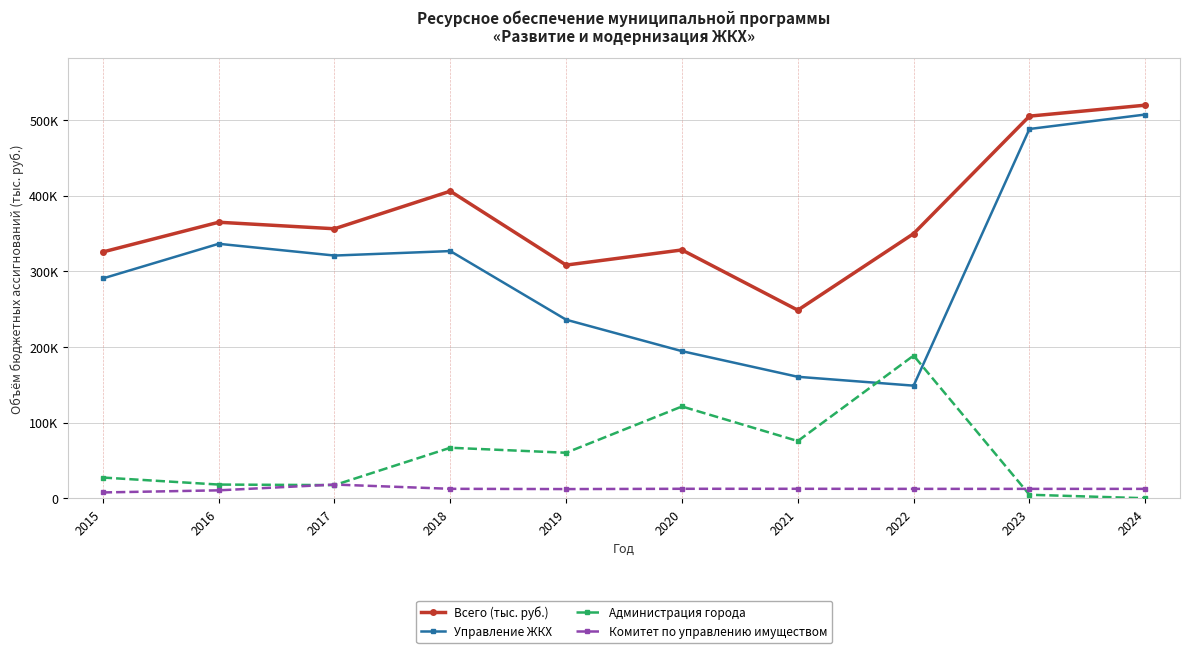

Reading left to right, list all the values displayed in this chart.

Всего (тыс. руб.): 325404.9	364692.8	356065.3	405742.4	308074.4	328084.1	248507.1	349633.1	504884.4	519368.9
Управление ЖКХ: 290416.0	336200.1	320668.0	326587.1	235893.1	194347.0	160460.4	148755.8	487915.2	506998.6
Администрация города: 27339.2	18062.7	17321.0	66714.1	60087.7	121258.6	75568.2	188507.0	4598.9	0.0
Комитет по управлению имуществом: 7649.7	10430.0	18076.3	12441.2	12093.6	12478.5	12478.5	12370.3	12370.3	12370.3